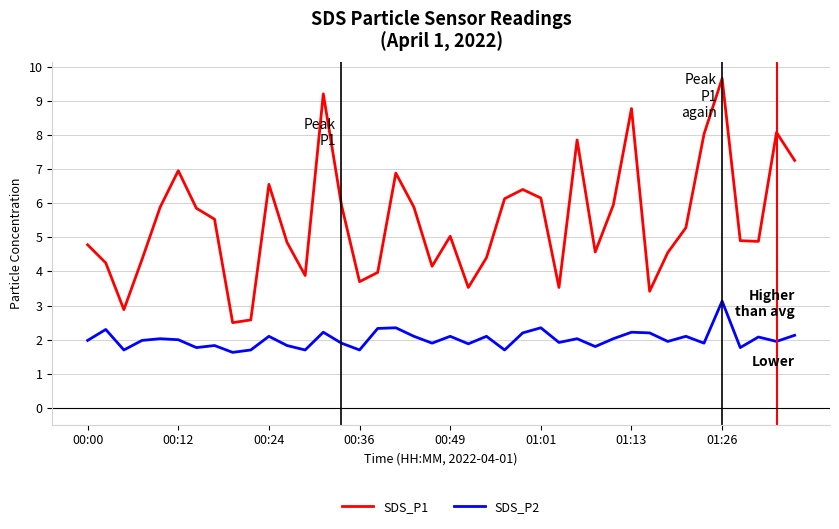

What is the minimum value for SDS_P2?

1.6